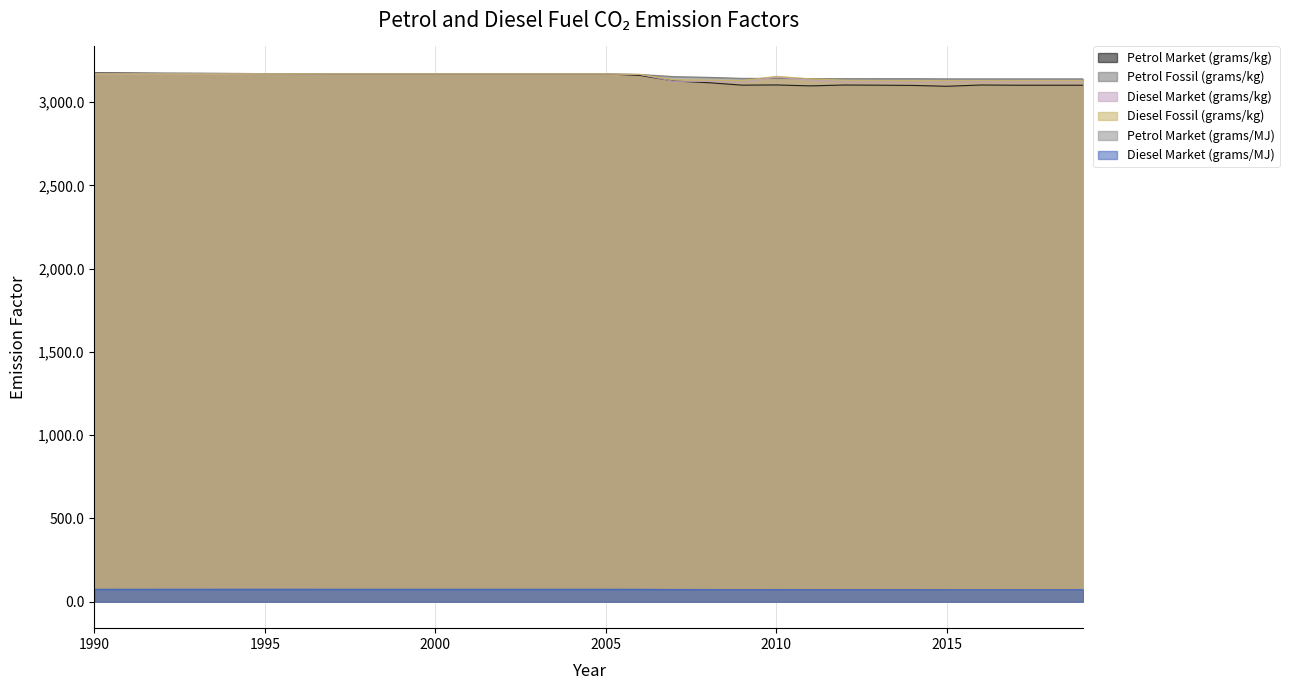

What is the sum of all Petrol Fossil (grams/kg) values?

94761.4